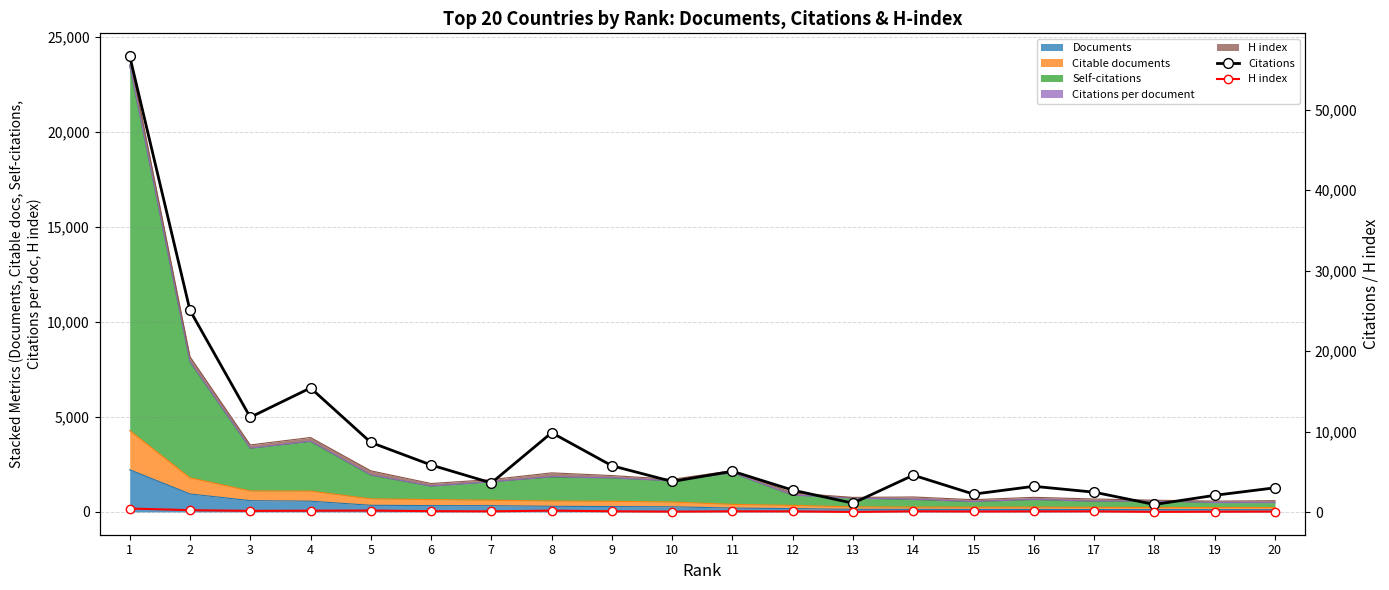

At which label is Citations closest to 28811?

2